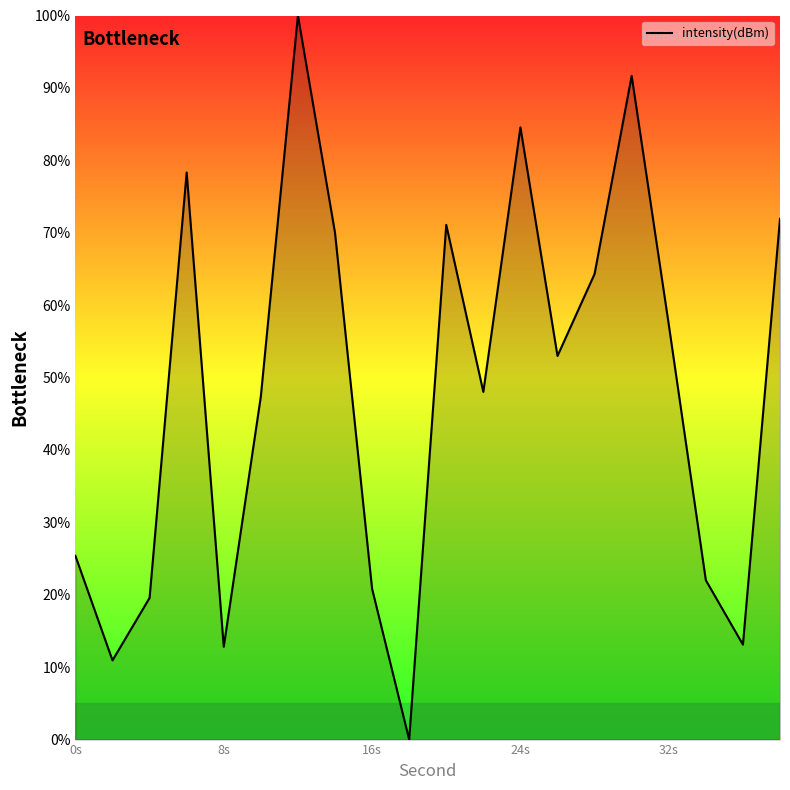

What is the greatest value displayed?

100.0